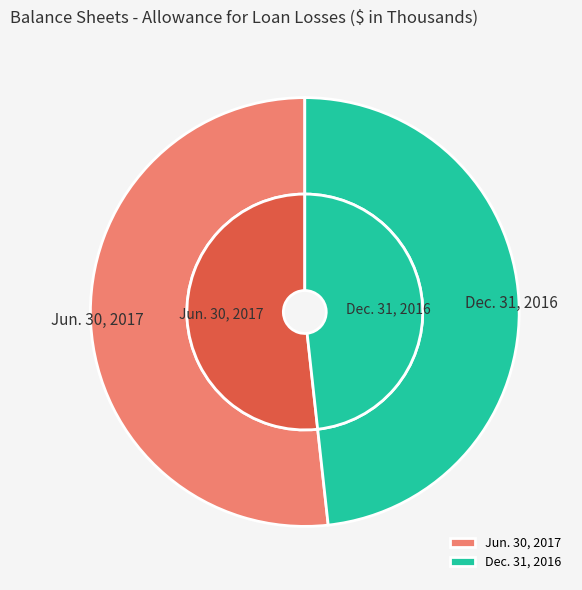

Rank the categories by value from highest to lowest.

Jun. 30, 2017, Dec. 31, 2016